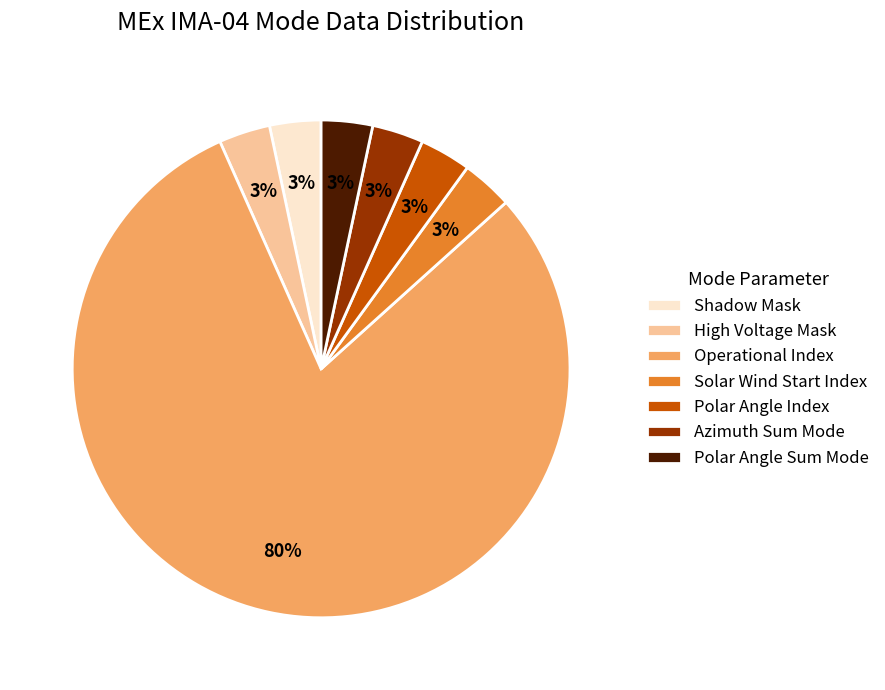

What is the ratio of the value at Polar Angle Sum Mode to the value at Polar Angle Index?

1.0